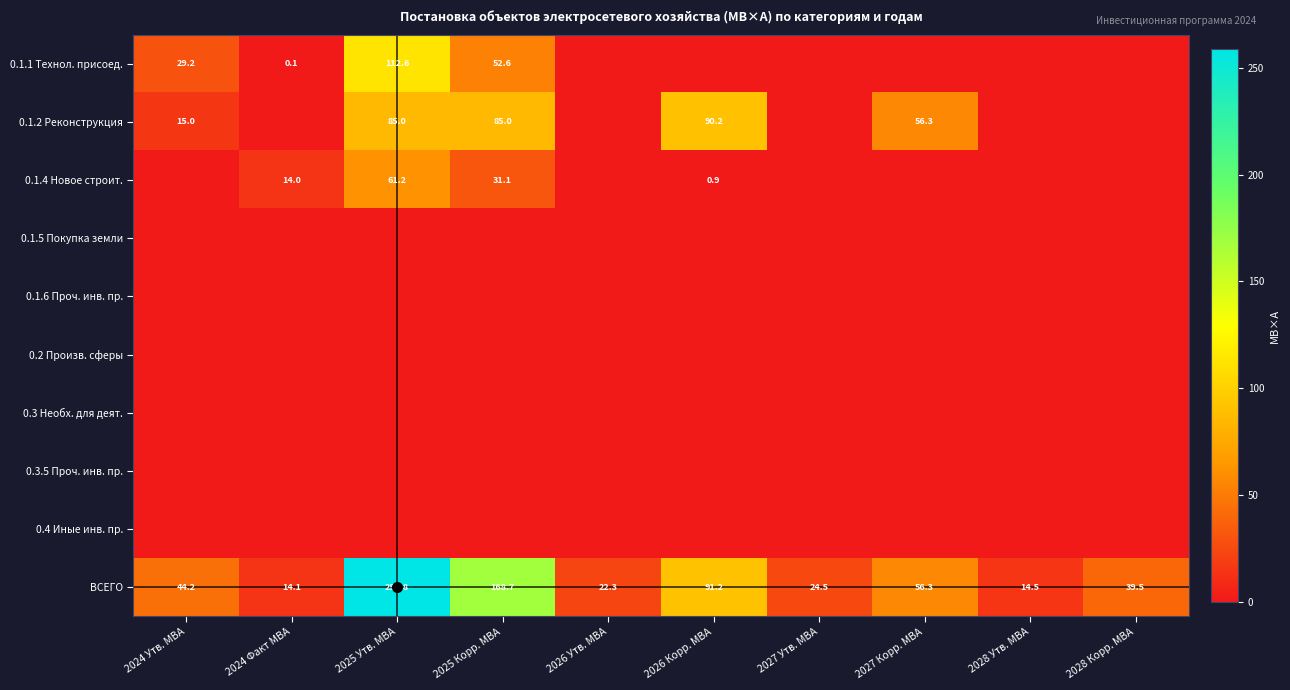

What value does the ВСЕГО series have at 2026 Утв. МВА?

22.3